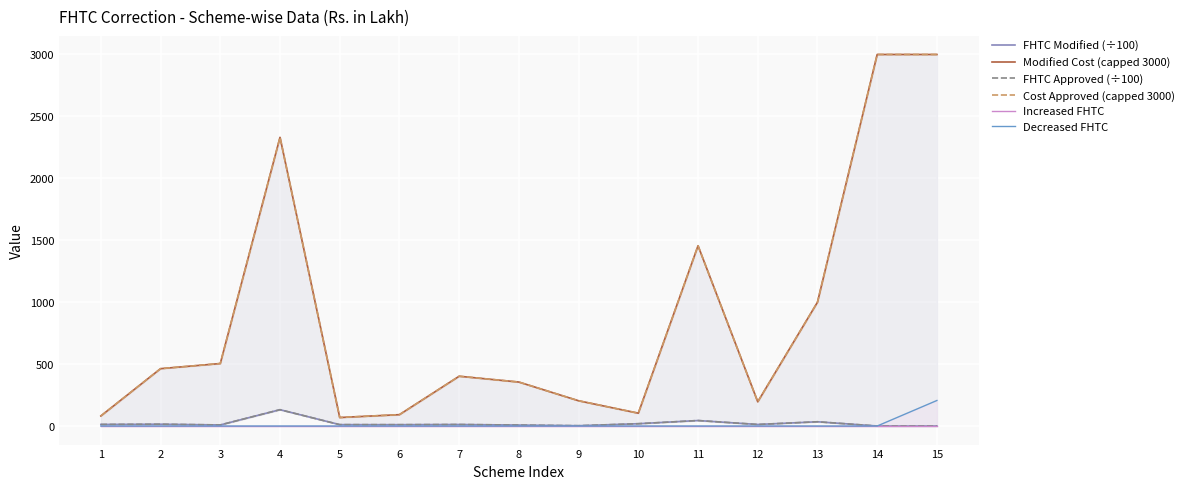

How many data points in Cost Approved (capped 3000) are less than 401?

7